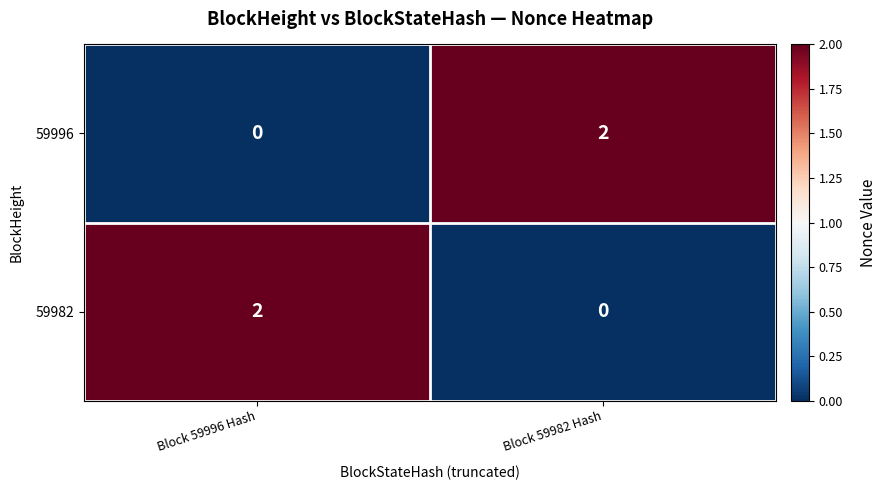

List the labels in order of 59982 value, smallest first.

Block 59982 Hash, Block 59996 Hash